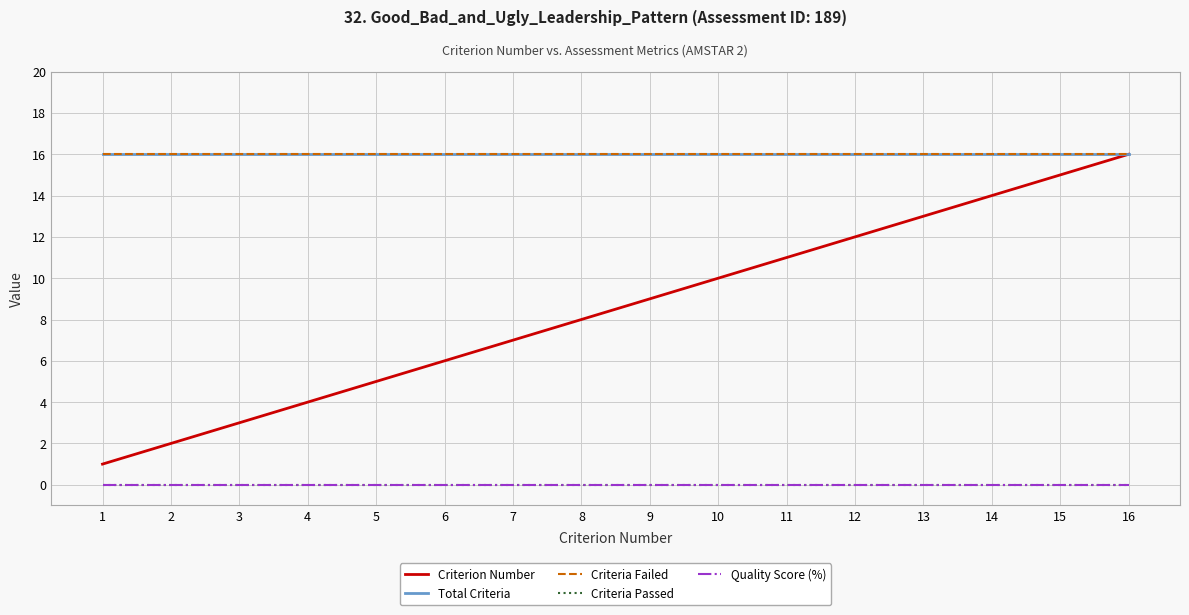

Does the chart have visible grid lines?

Yes